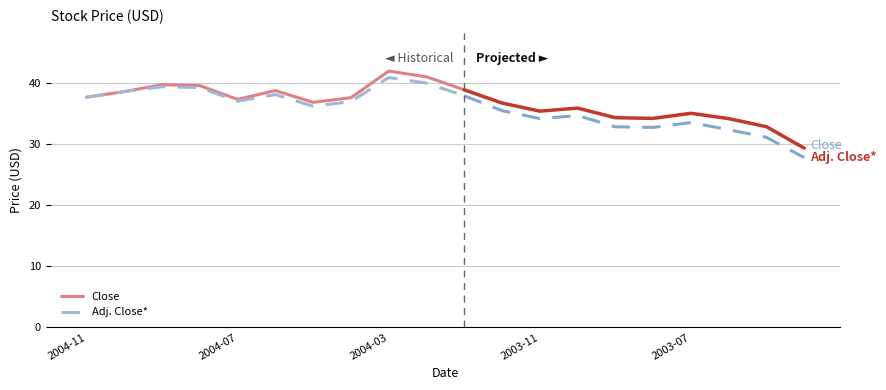

What is the minimum value for Adj. Close*?

36.2